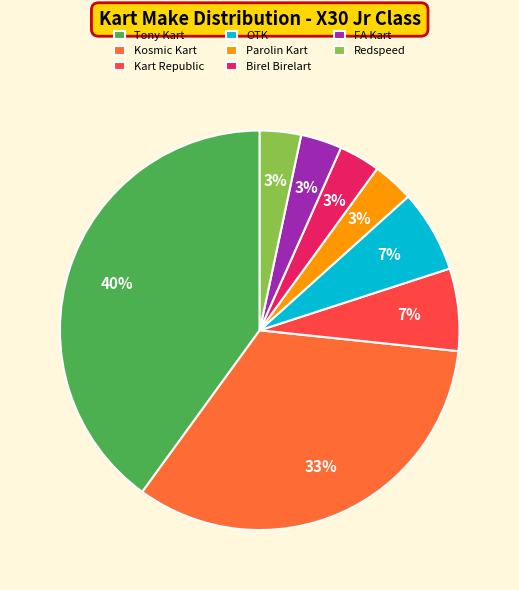

Approximately how many times larger is the value at Birel Birelart compared to Redspeed?

1.0